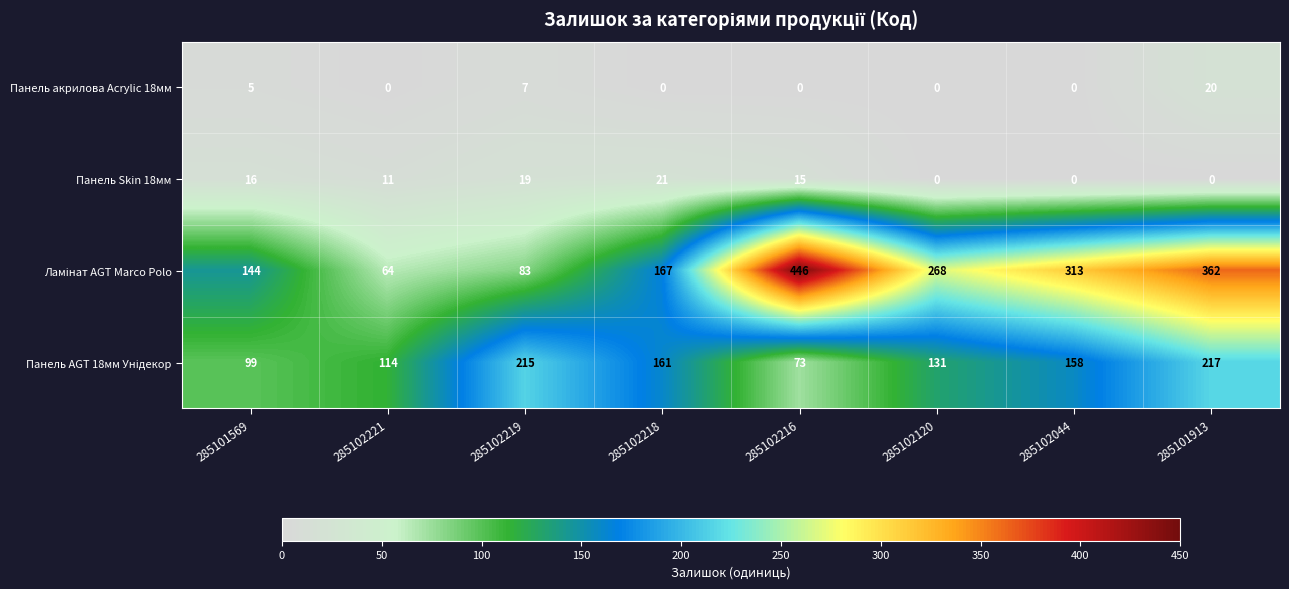

What is the spread (max minus min) of values at 285102218?

167